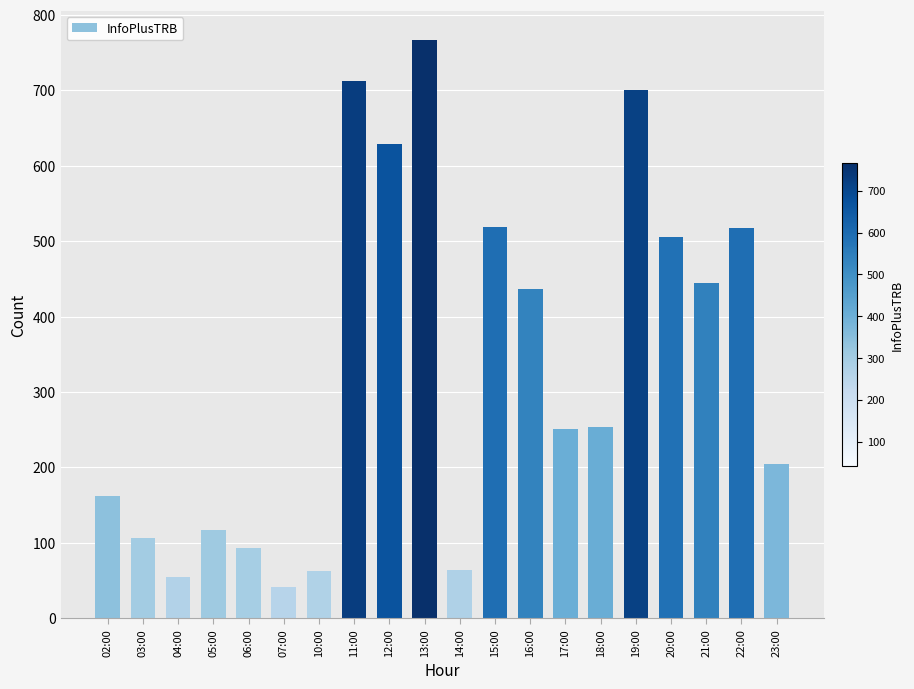

What position from the right is 17:00?

7